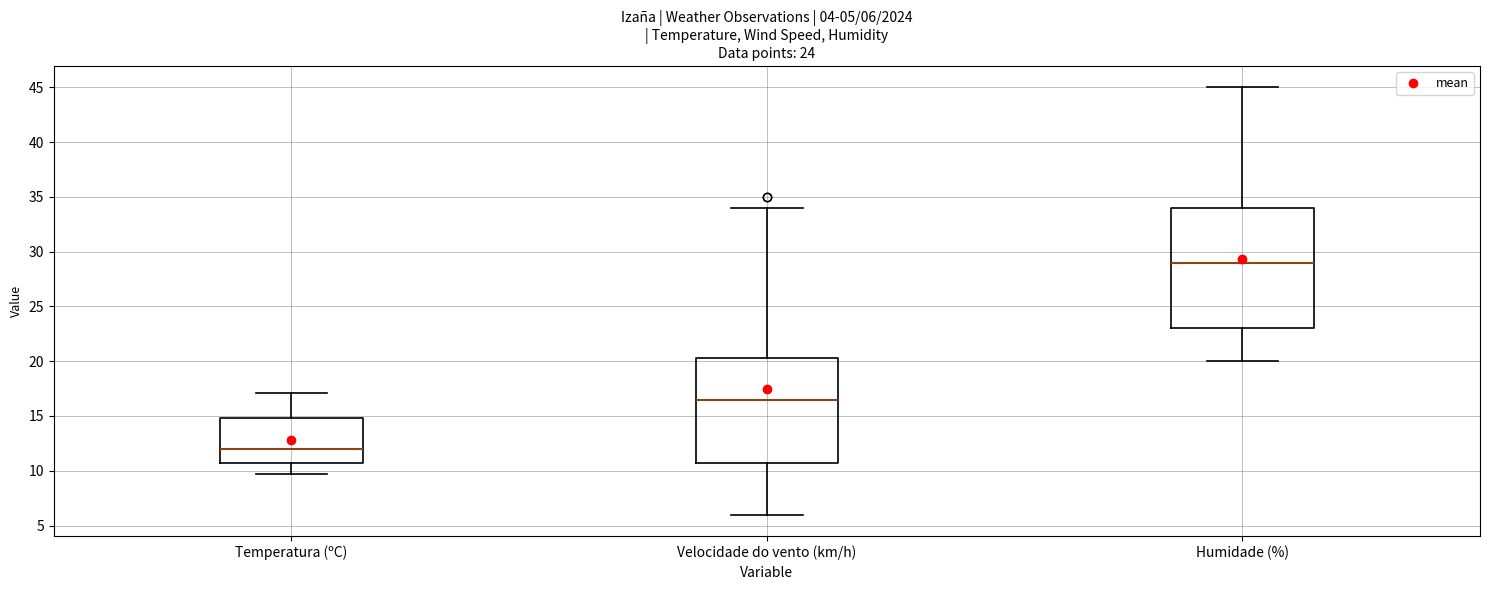

Which box is the tallest, from its lower edge to its upper edge?

Humidade (%)